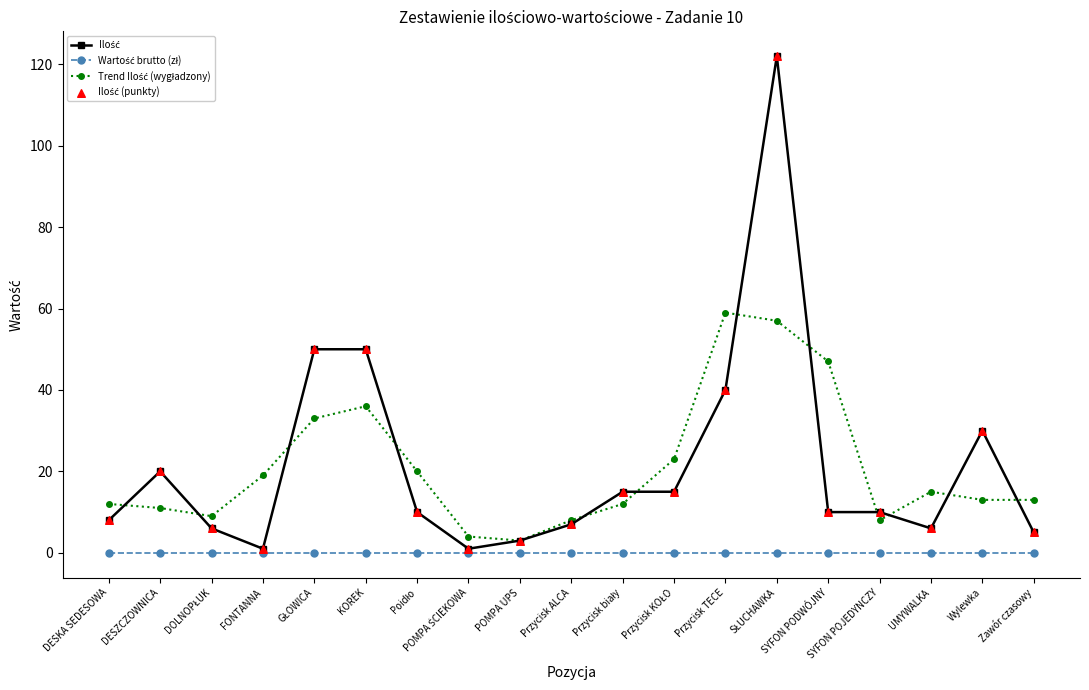

What is the total value across all series at Przycisk TECE?

99